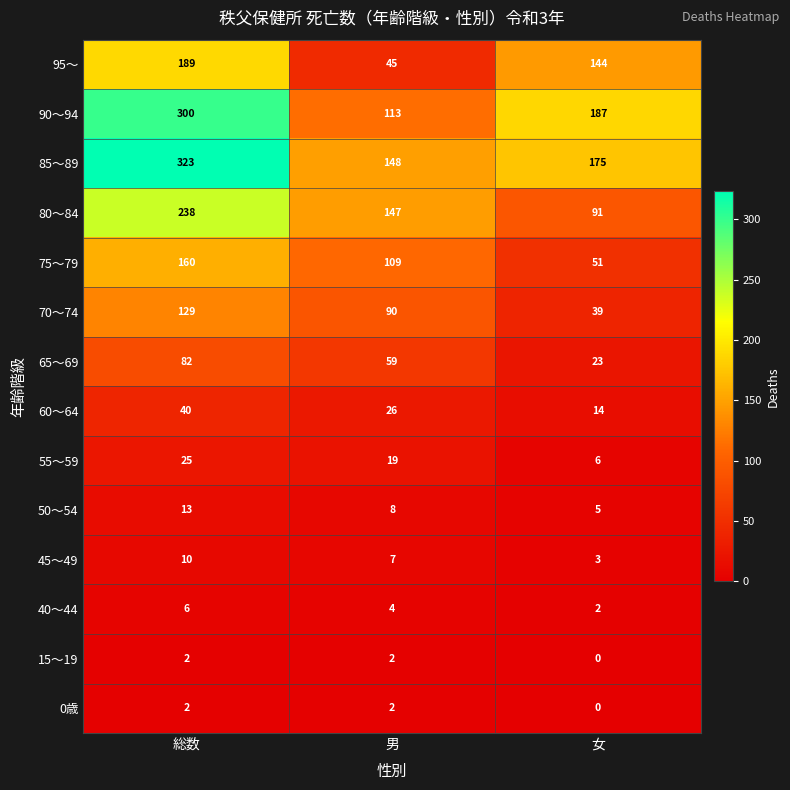

At which category is the sum across all series the highest?

総数